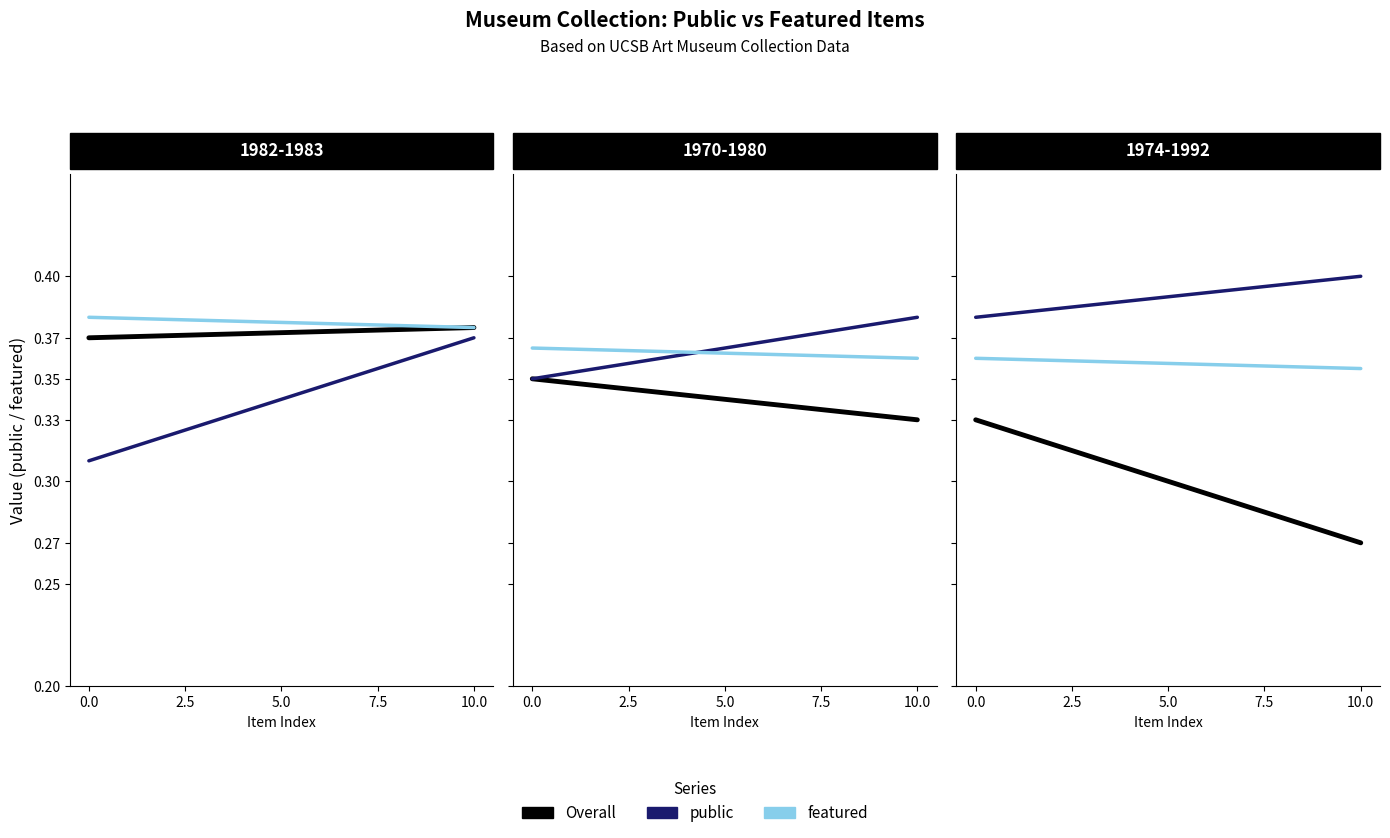

List the series in order of their peak value, highest first.

public, featured, Overall